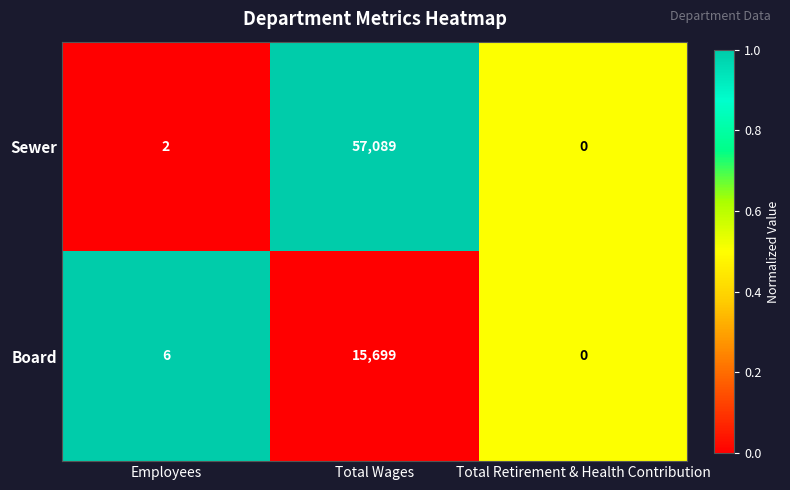

What is the difference between the maximum and second lowest values in the Board series?

15693